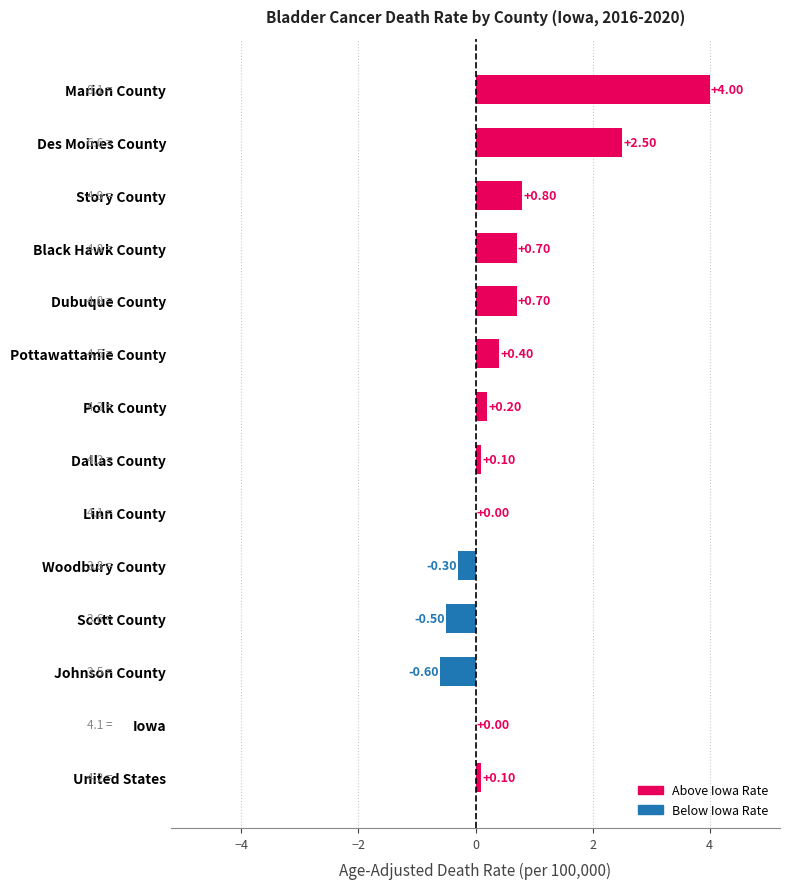

Where is the data nearest to the value 1?

Story County